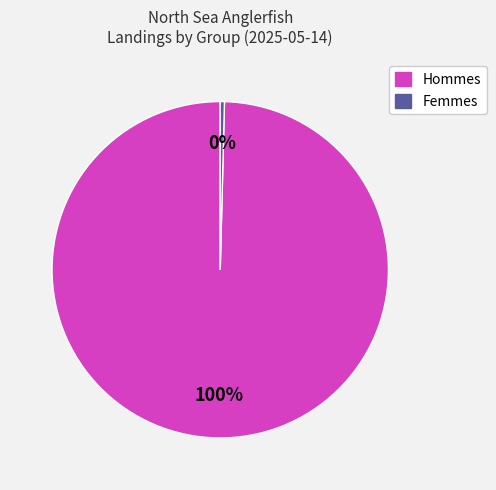

Is there any slice that represents more than half of the pie?

Yes